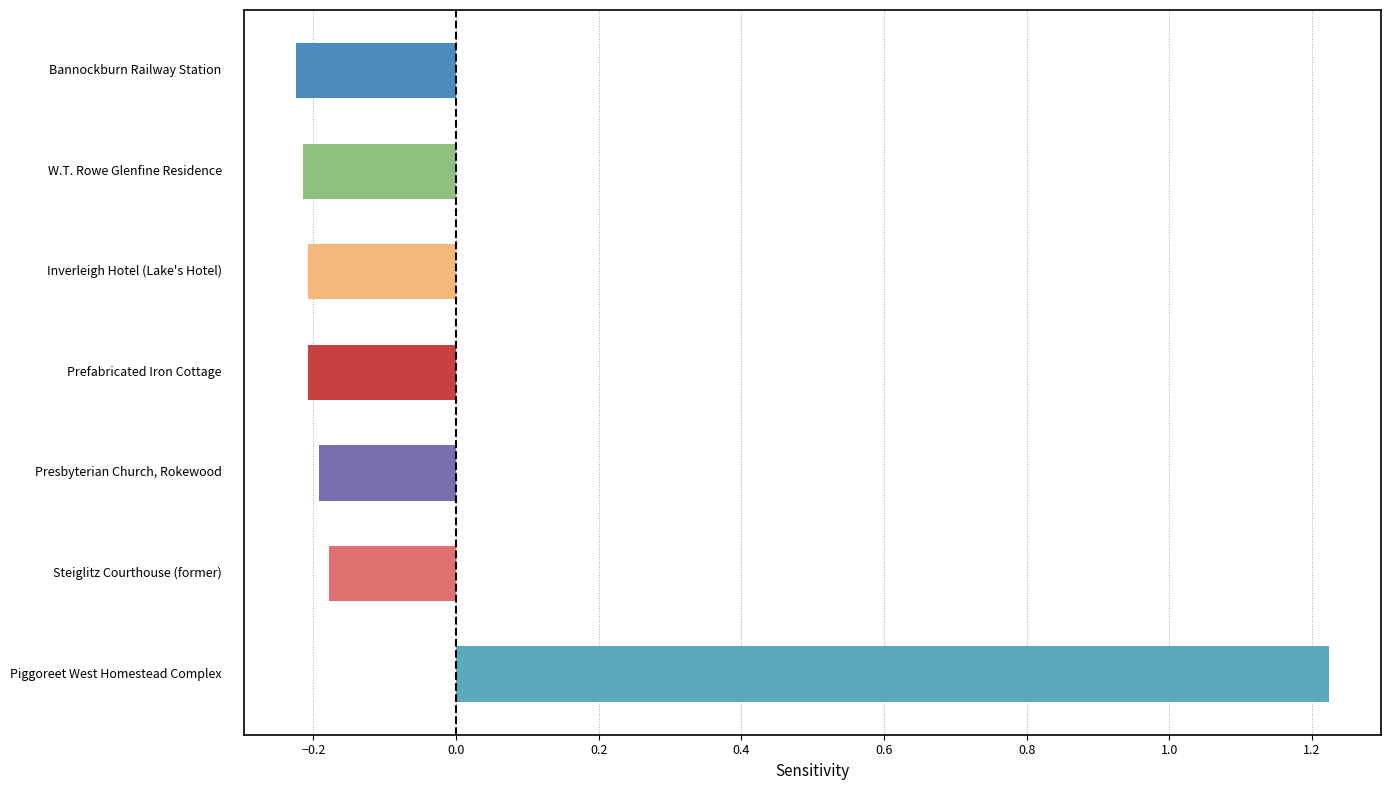

What is the difference between the maximum and minimum values?

1.4